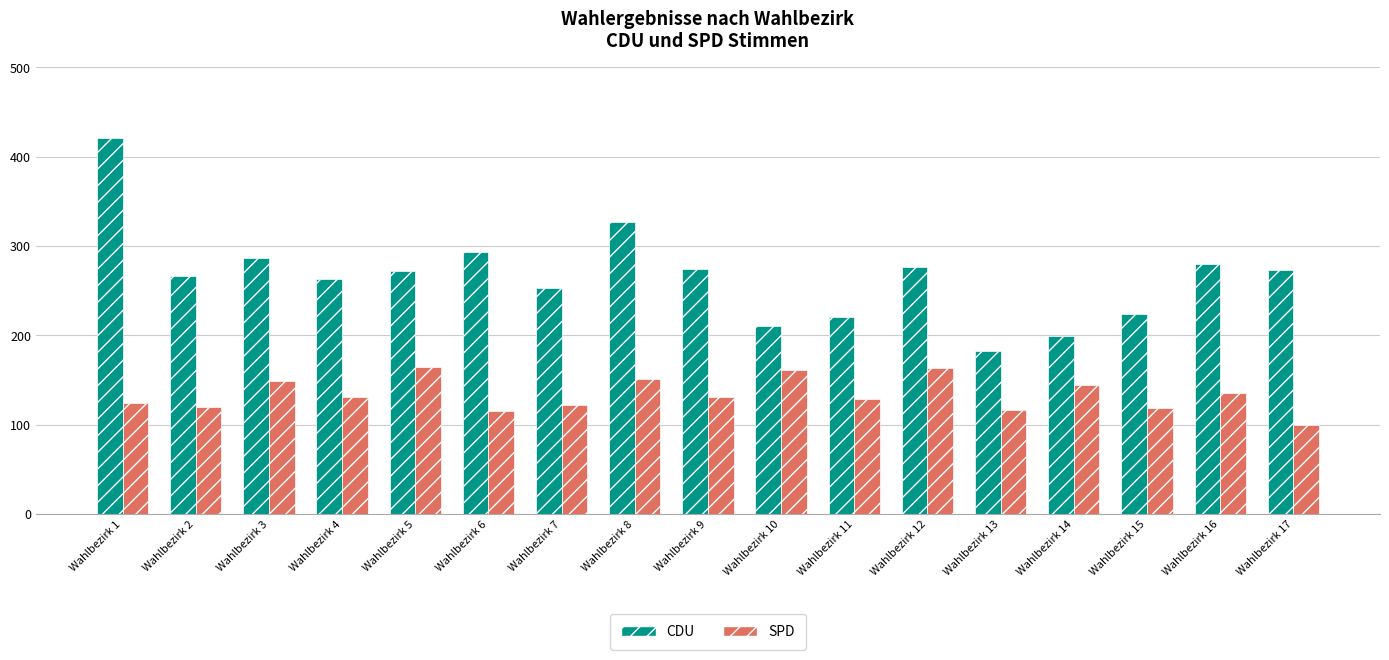

What is the difference between the SPD values at Wahlbezirk 1 and Wahlbezirk 4?

7